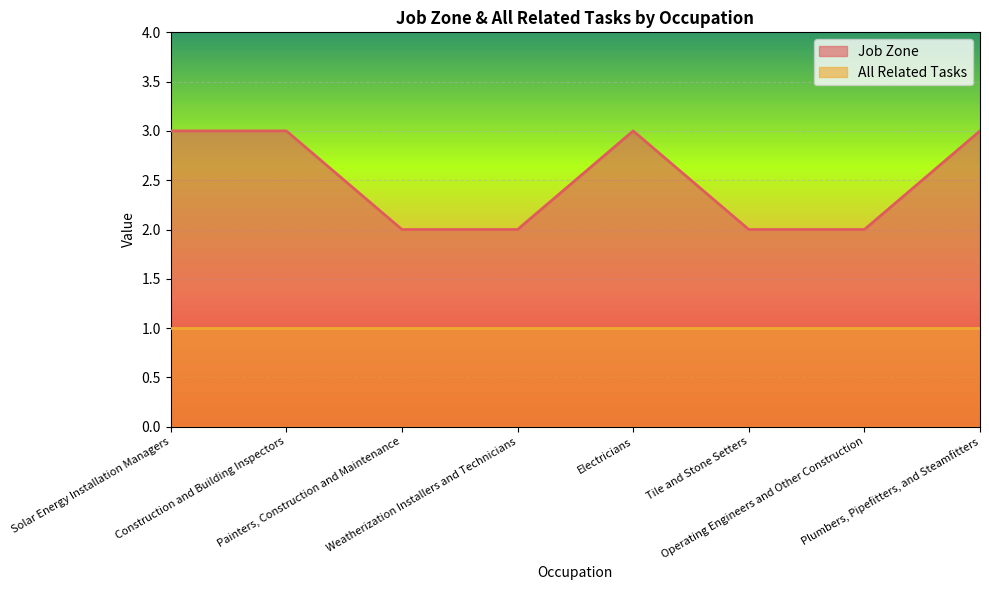

True or false: All Related Tasks and Job Zone cross at least once.

False